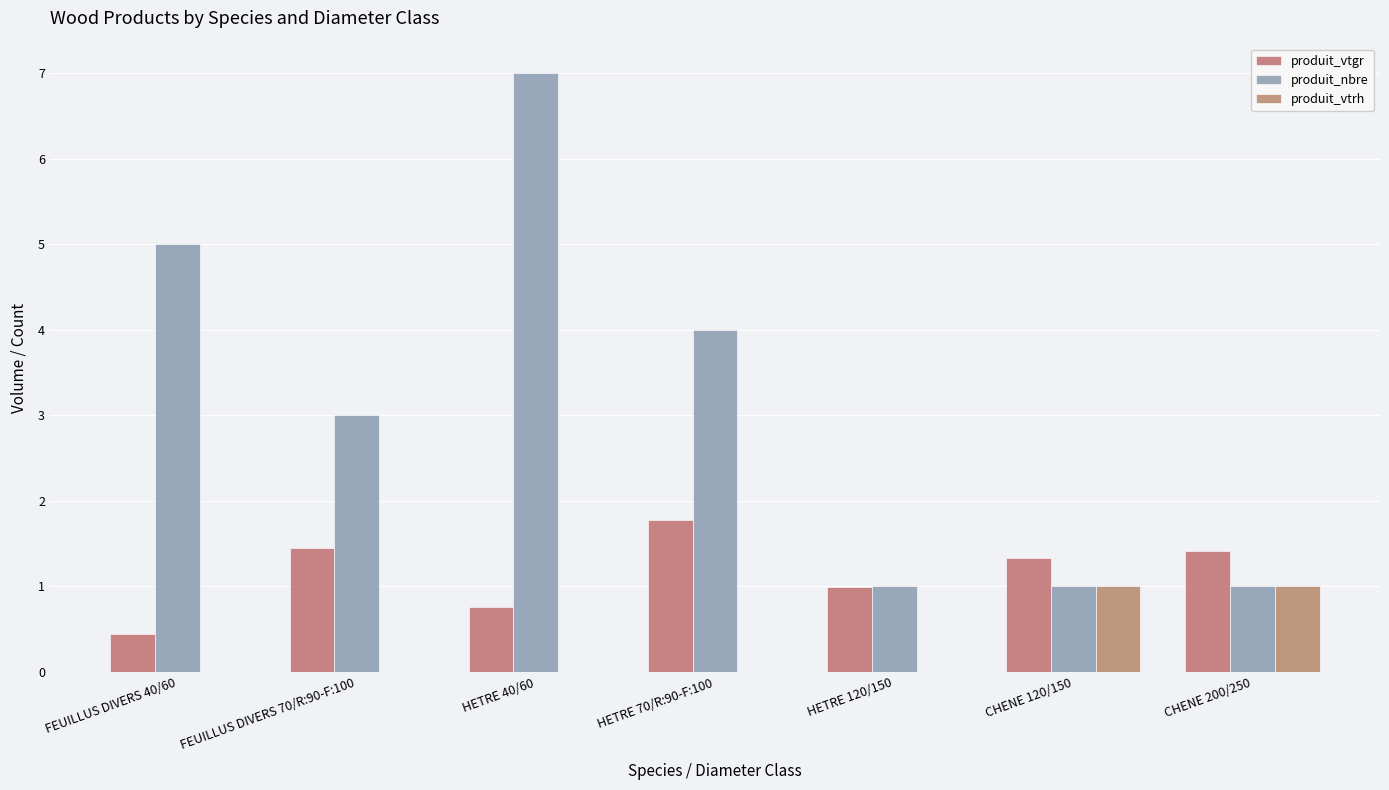

What is the total value across all series at HETRE 120/150?

2.0